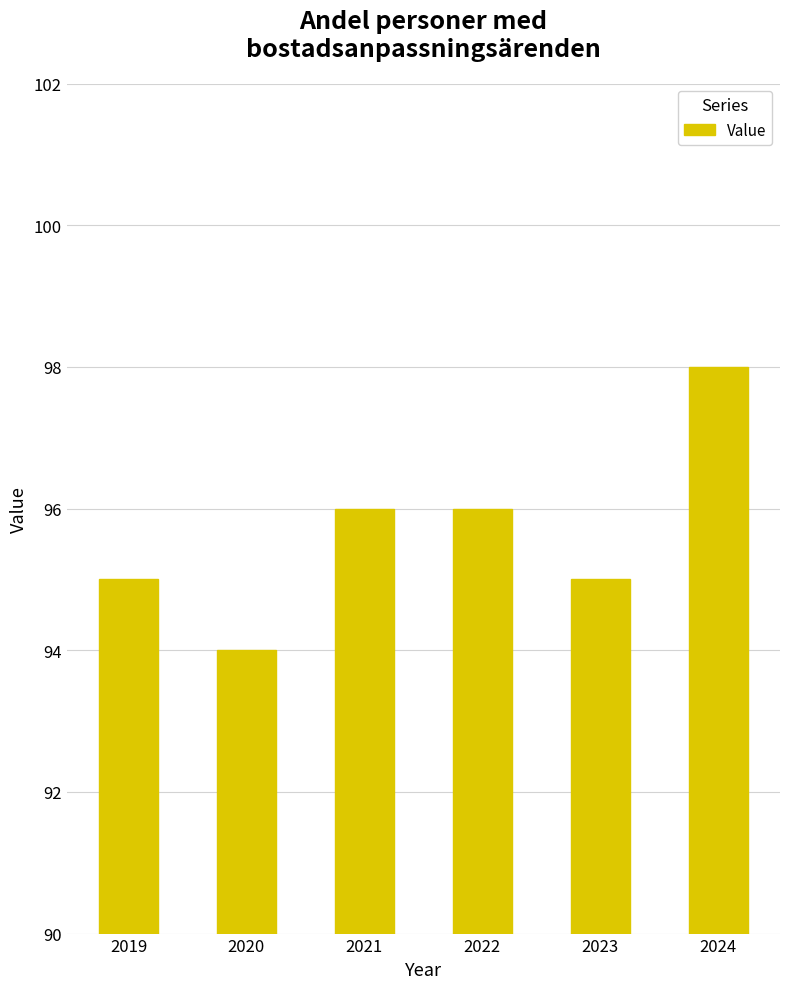

What value does the data have at 2019?

95